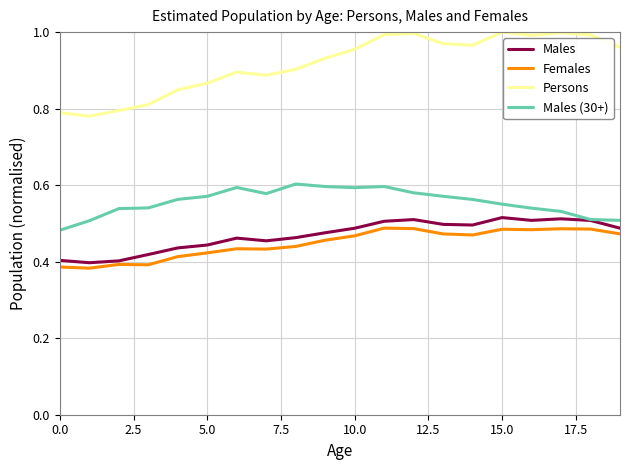

Which series has the largest total across all categories?

Persons